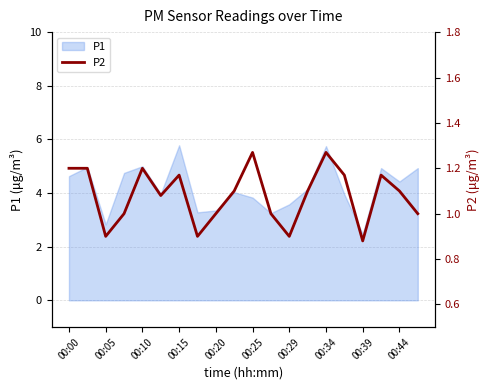

Count the number of categories in the chart.

20